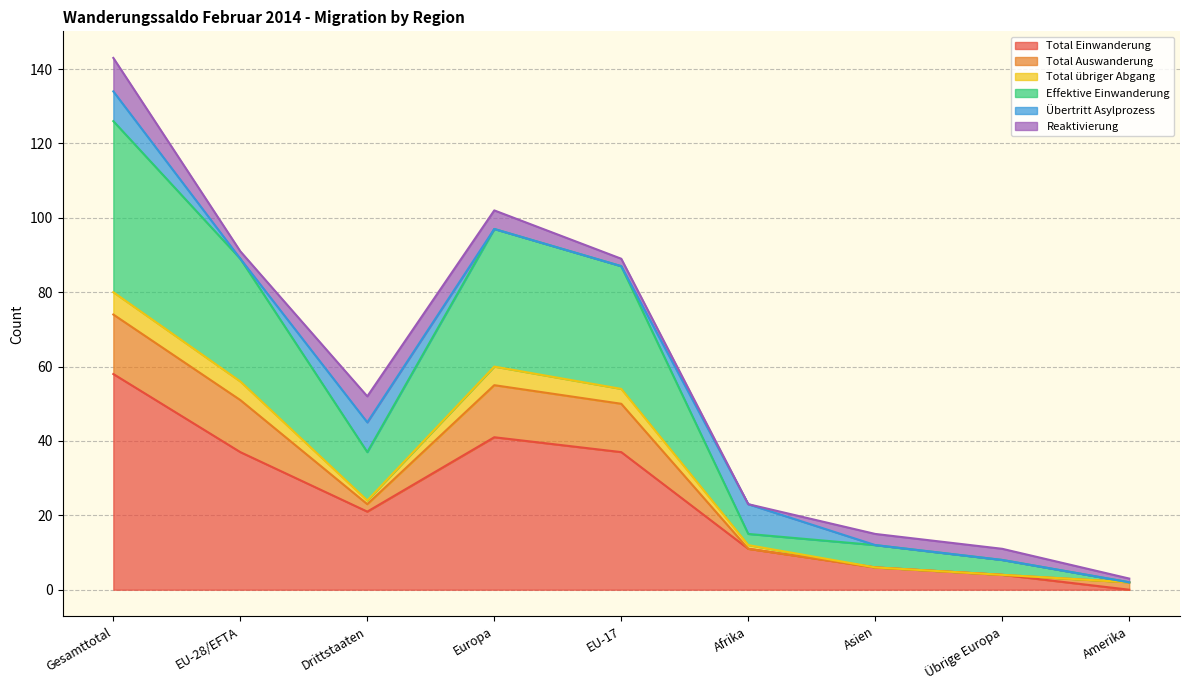

What is the highest value of the Total Einwanderung series?

58